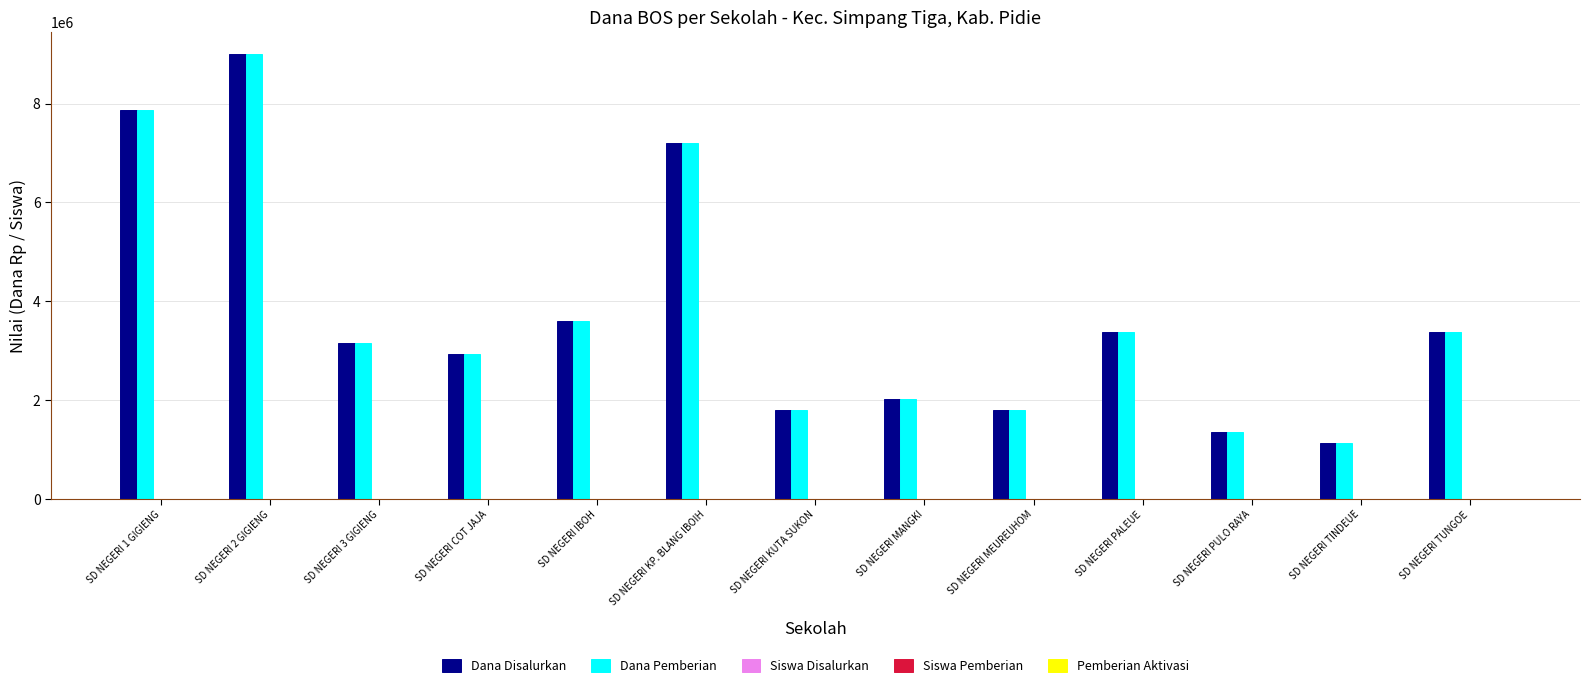

True or false: Dana Pemberian has a value of 1800000 at SD NEGERI MEUREUHOM.

True